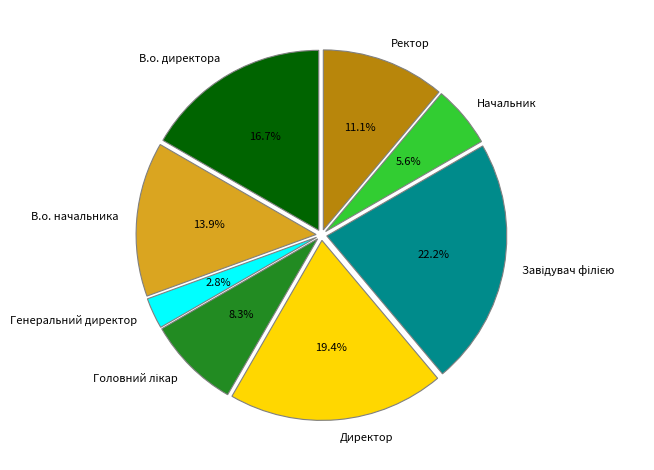

To the nearest percent, what is the difference between the Ректор and В.о. директора slice percentages?

6%